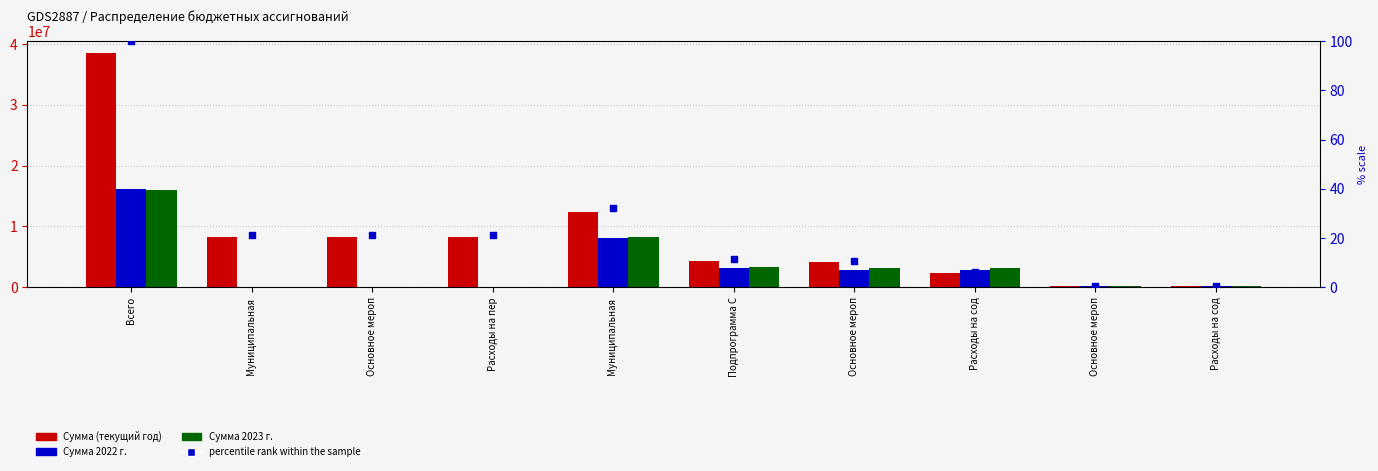

What is the total value across all series at Расходы на пер?

8211704.6